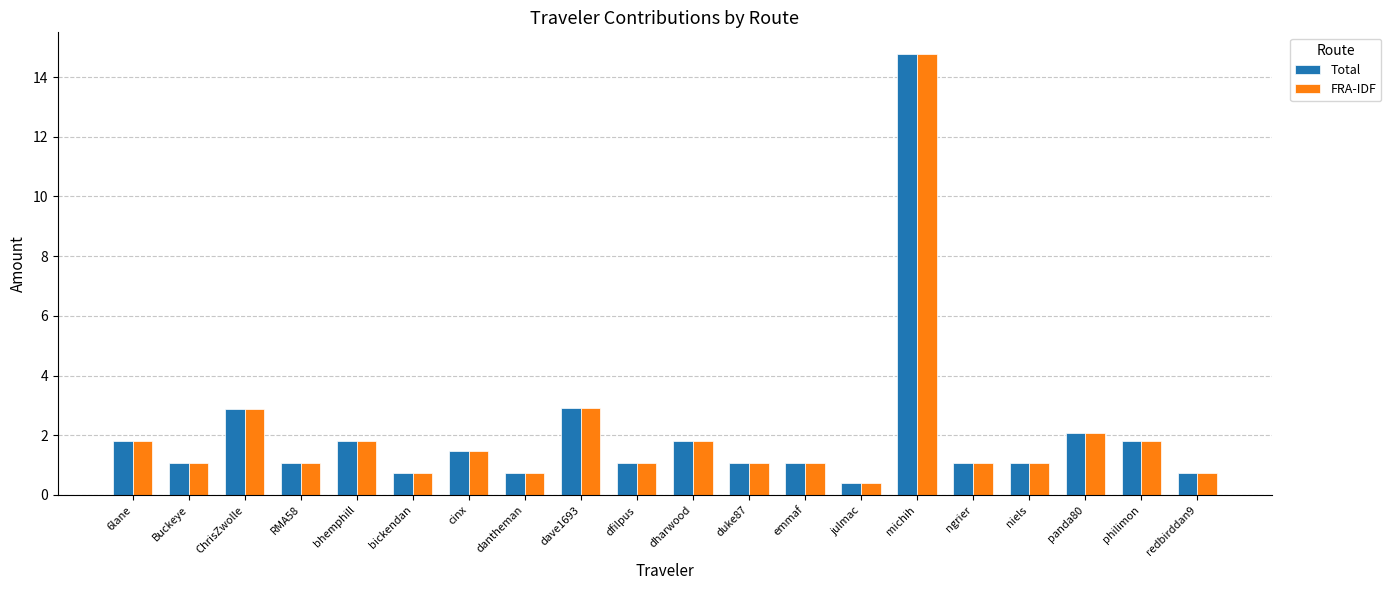

How many bars are there in each group?

2